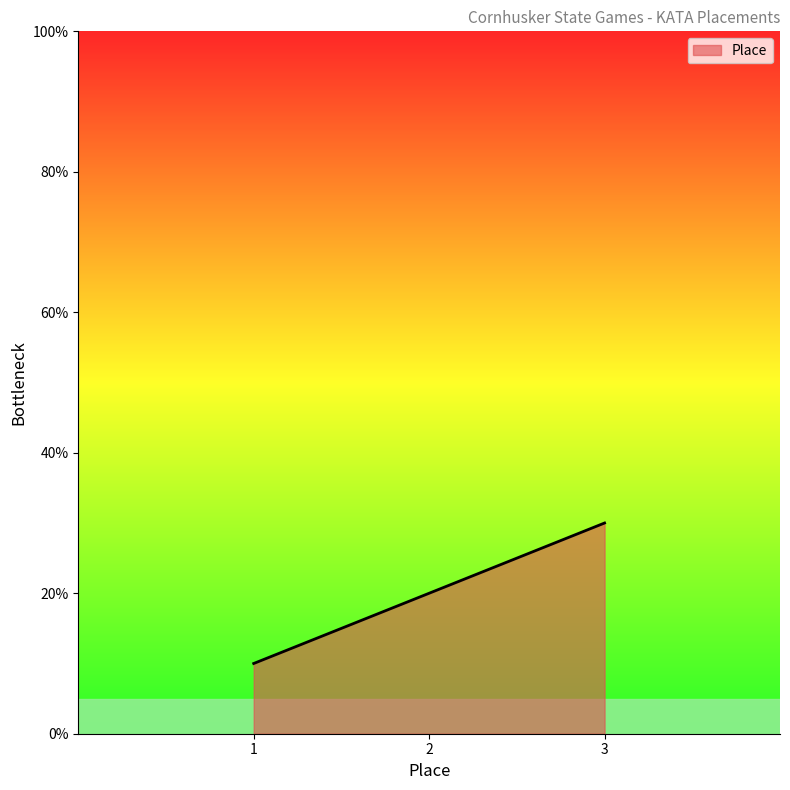

How many lines are shown in the chart?

1